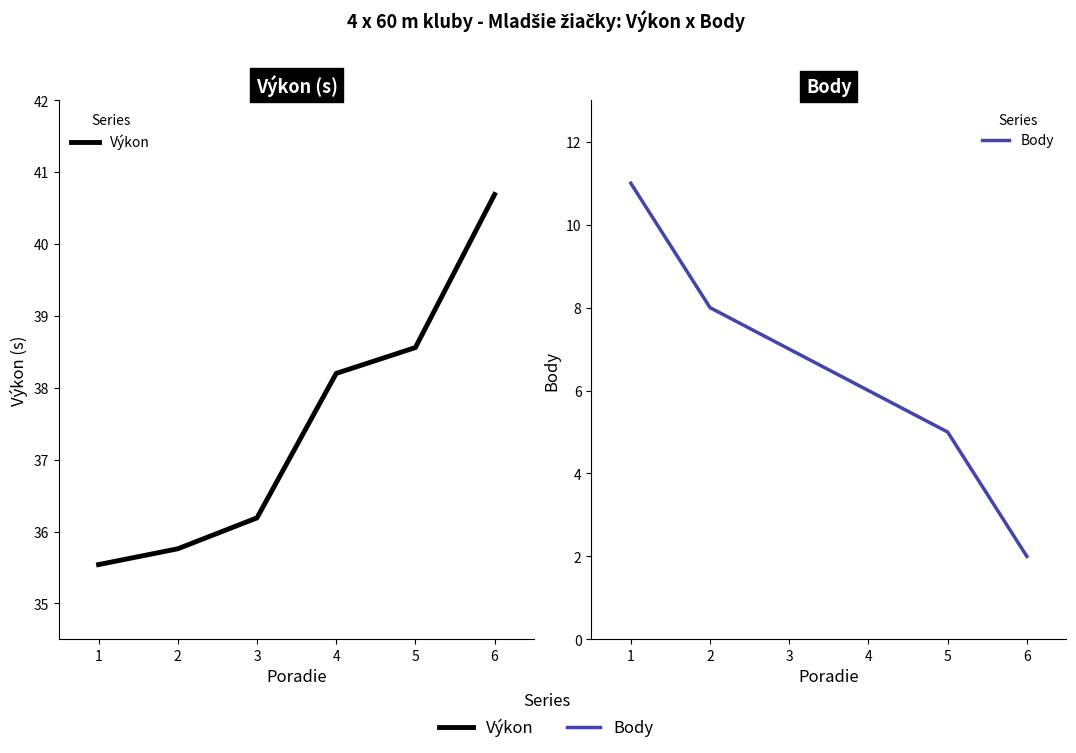

What is the difference between the Výkon values at 6 and 3?

4.5